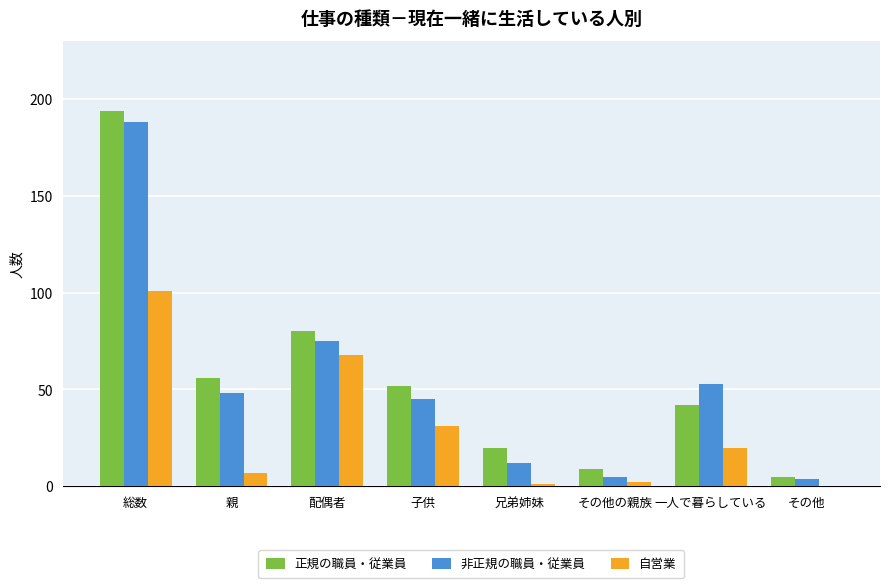

Is the value of 自営業 at その他 greater than the value of 正規の職員・従業員 at 子供?

No